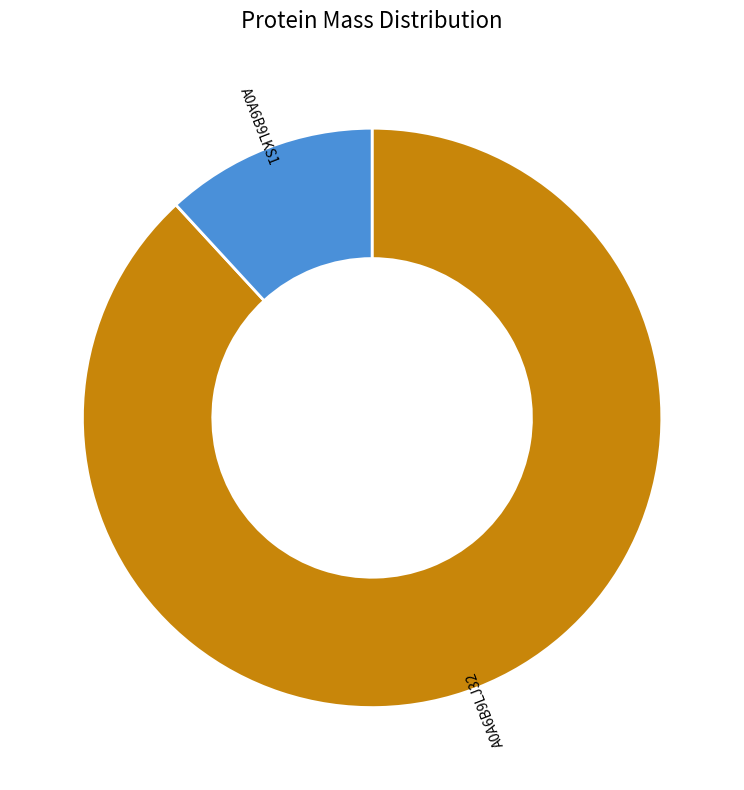

Rank the categories by value from highest to lowest.

A0A6B9LJ32, A0A6B9LKS1